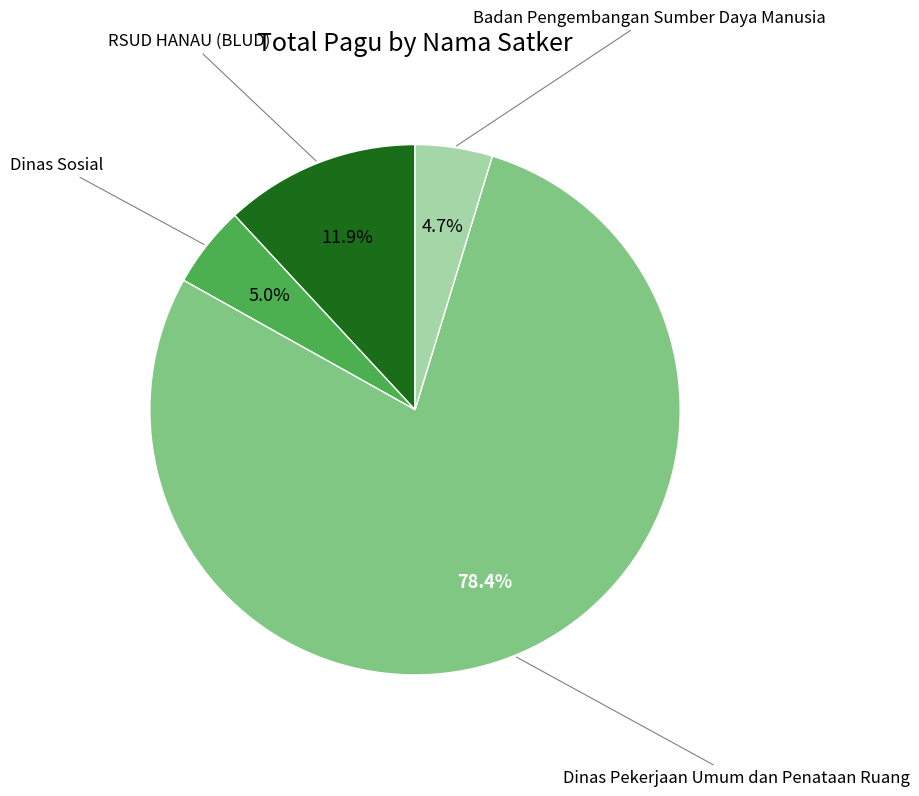

Is there any slice that represents more than half of the pie?

Yes